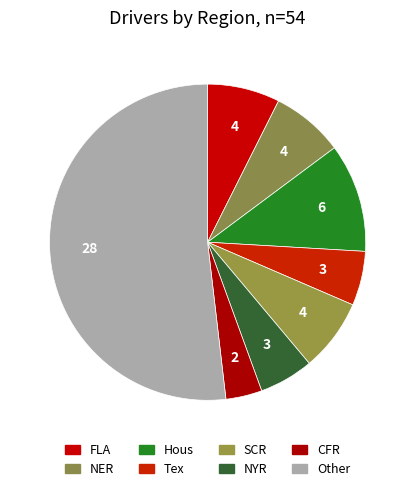

How many segments does this pie chart have?

8